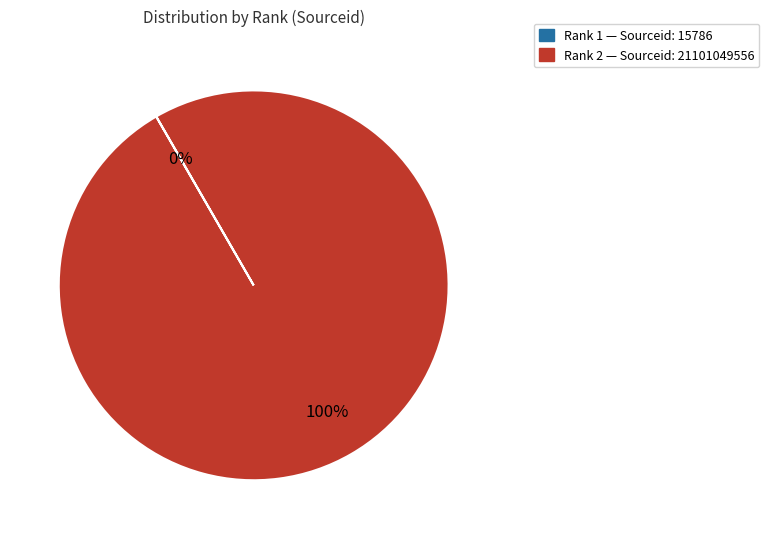

To the nearest percent, what is the difference between the largest and smallest slice percentages?

100%